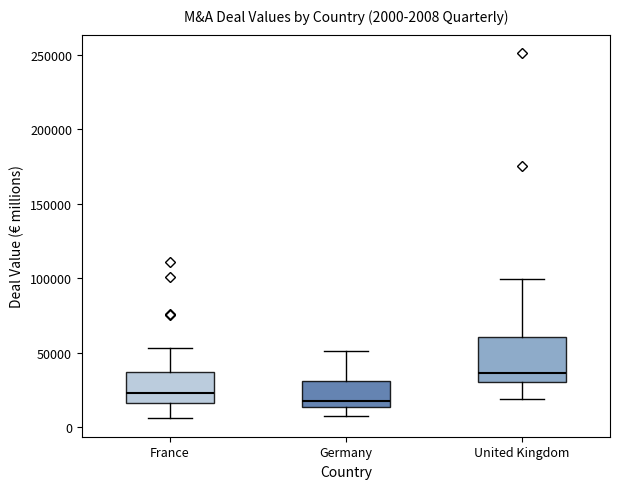

Which box has the highest median line?

United Kingdom